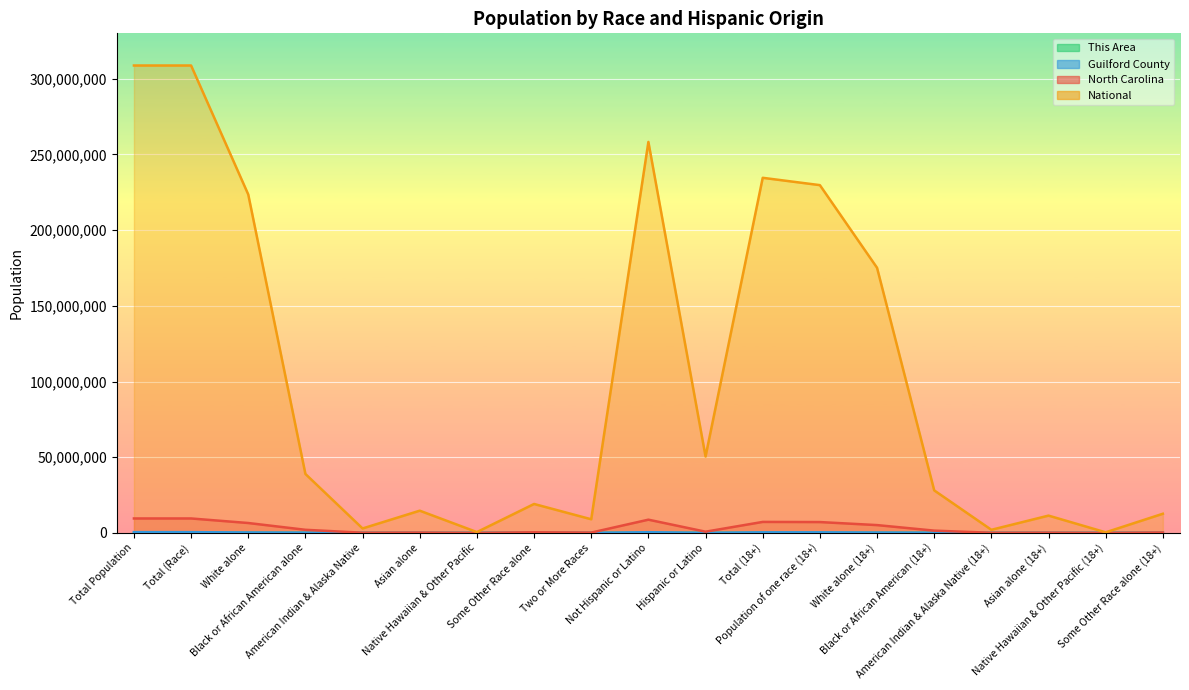

Does the chart display data point markers on the line(s)?

No